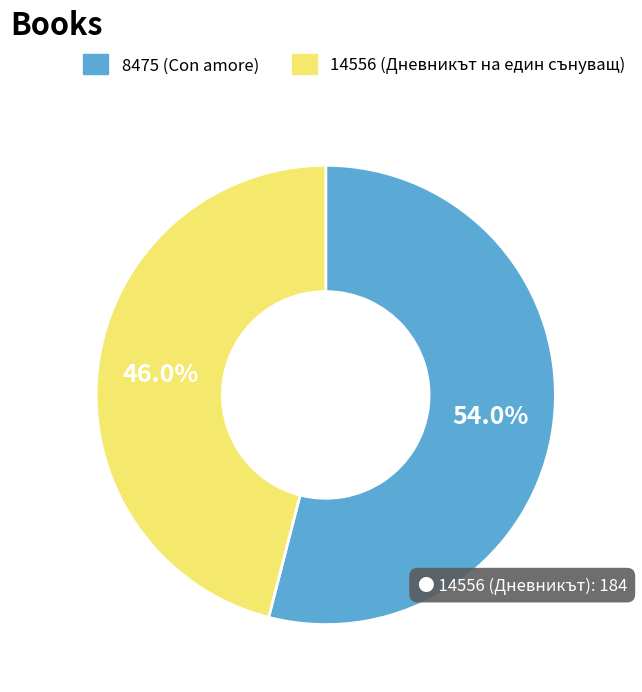

To the nearest percent, what is the difference between the 14556 and 8475 slice percentages?

8%